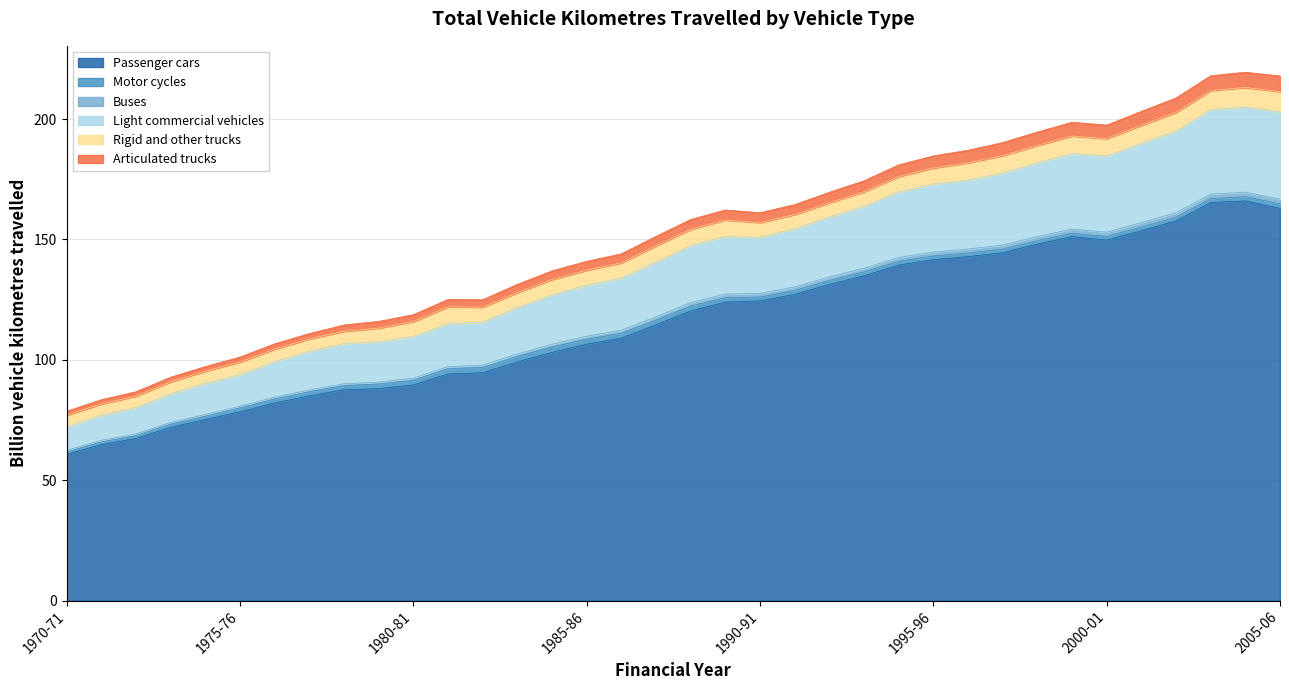

What is the highest value of the Passenger cars series?

166.0